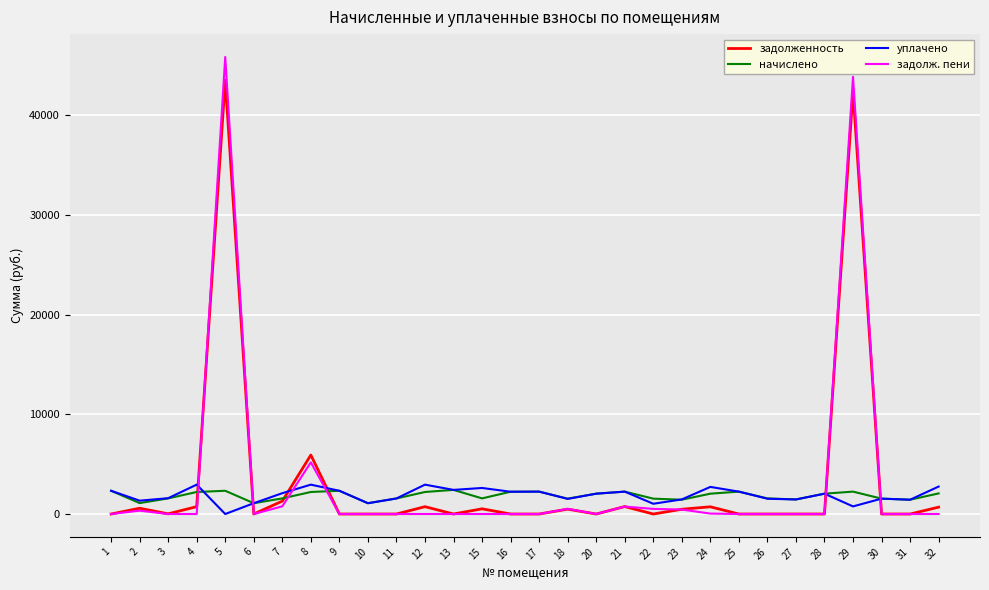

What is the highest value of the начислено series?

2418.7